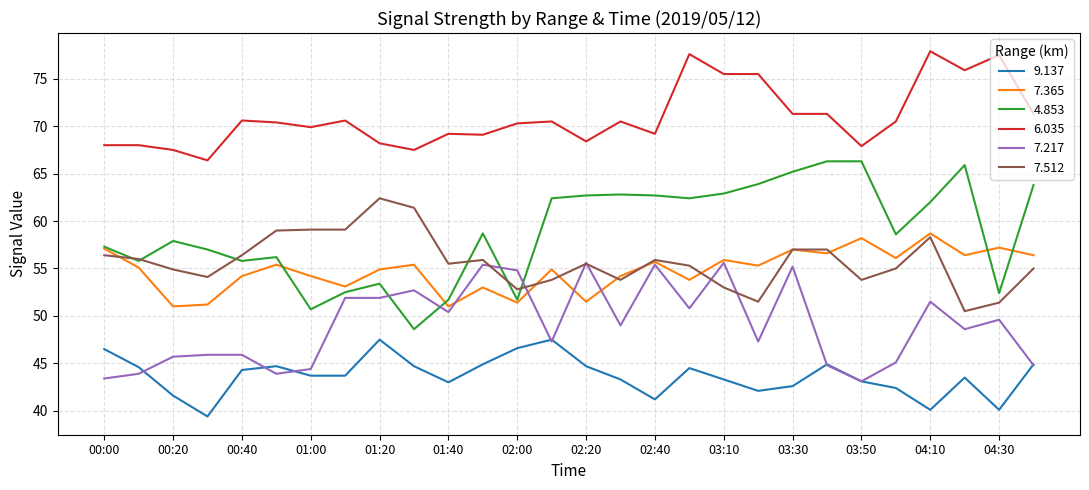

Which series has the largest total across all categories?

6.035